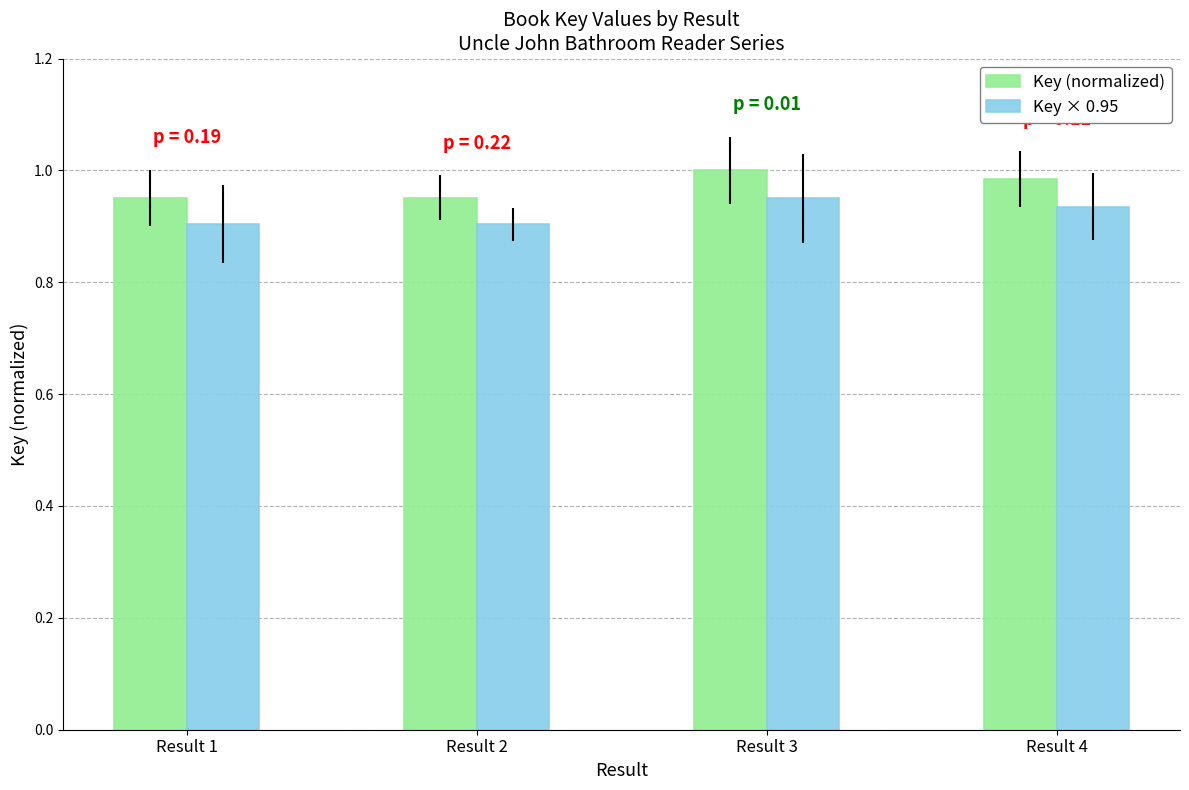

What is the total value across all series at Result 1?

1.9